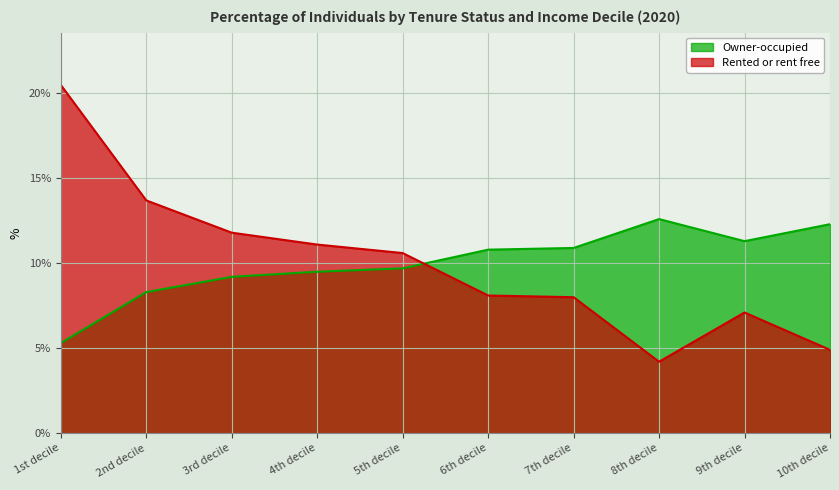

Which series has the widest spread of values?

Rented or rent free